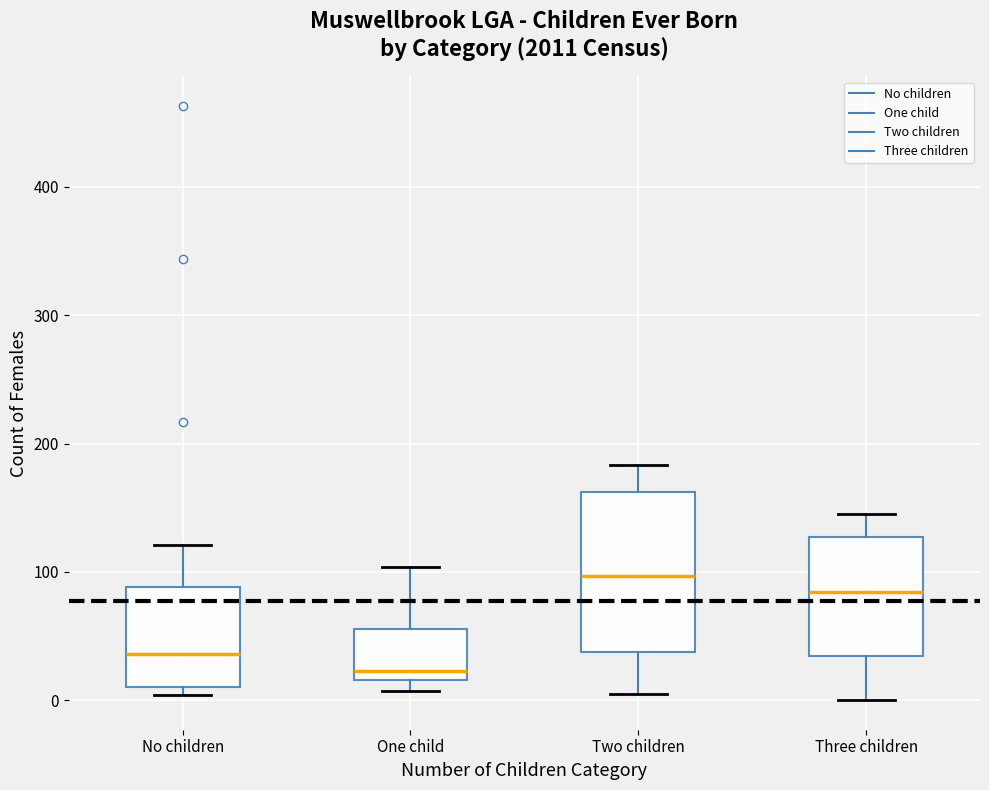

Which box has the lowest median line?

One child